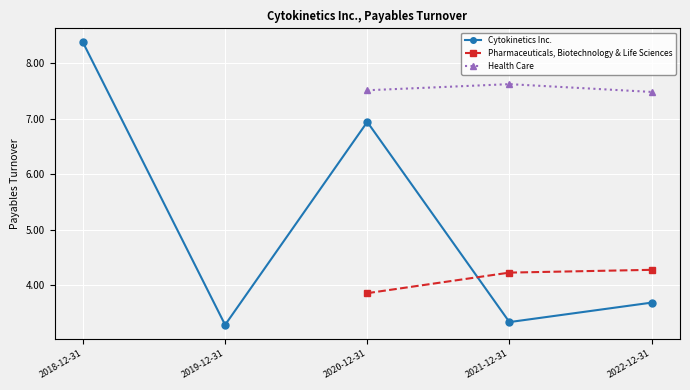

What is the sum of the Cytokinetics Inc. values at 2018-12-31 and 2020-12-31?

15.3